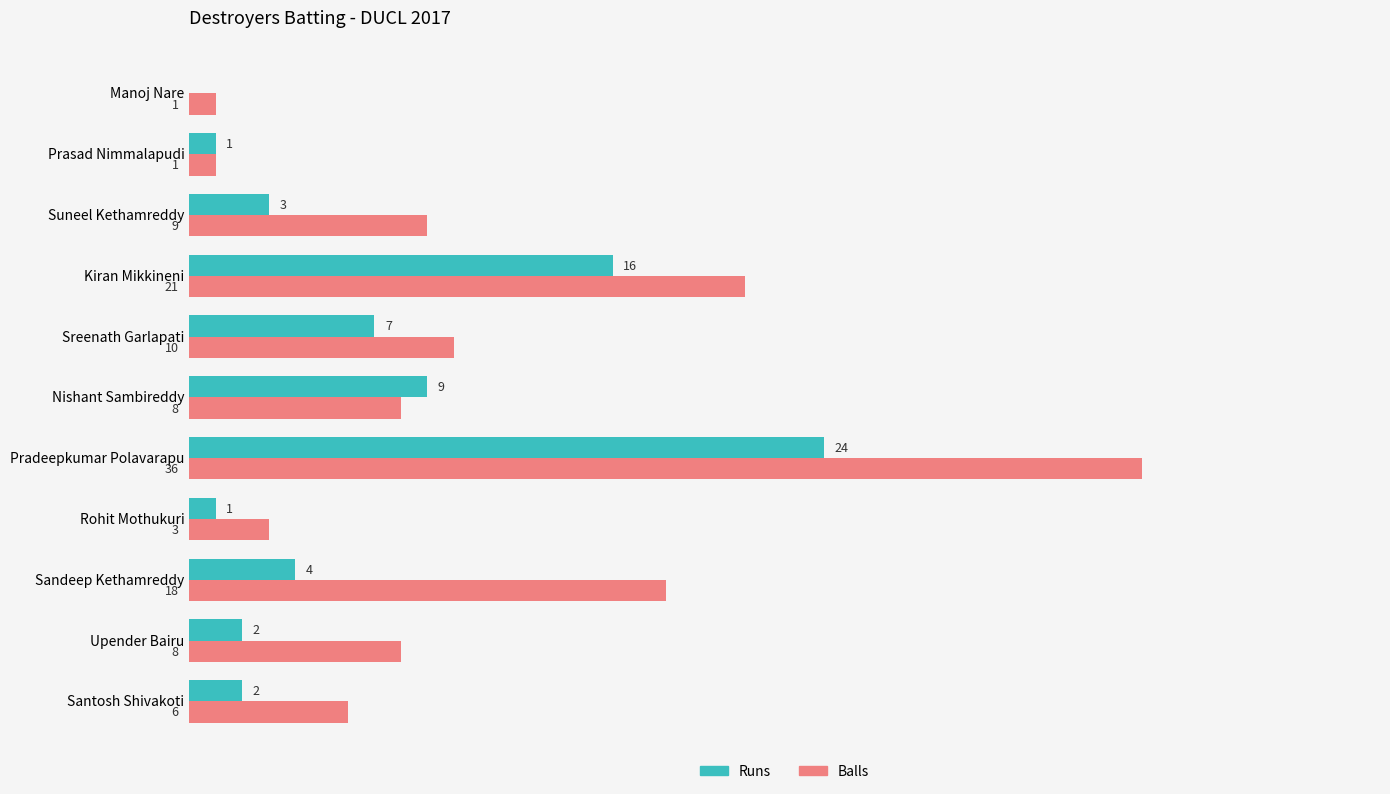

At which label does Runs reach its peak?

Pradeepkumar Polavarapu